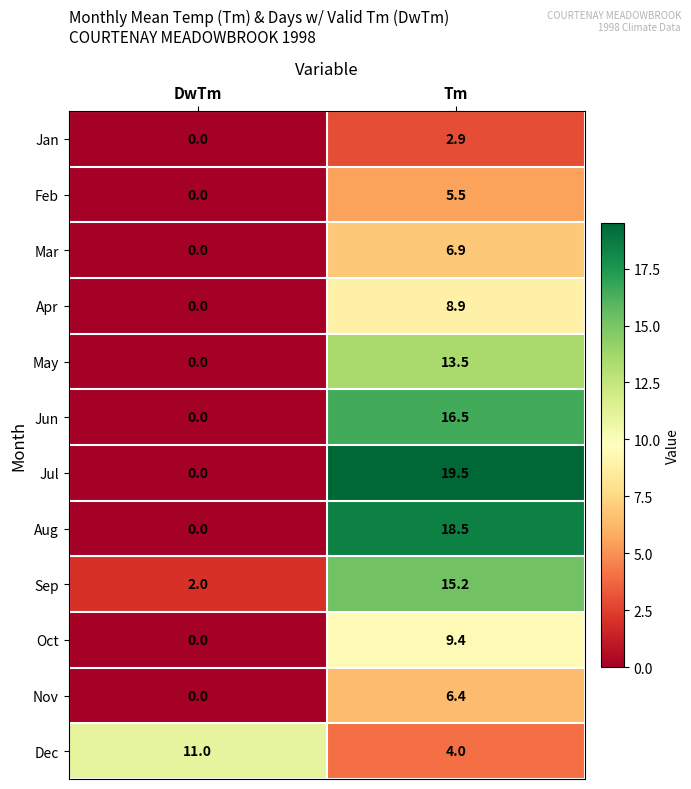

Reading right to left, extract all data points from this chart.

Jan: 2.9	0.0
Feb: 5.5	0.0
Mar: 6.9	0.0
Apr: 8.9	0.0
May: 13.5	0.0
Jun: 16.5	0.0
Jul: 19.5	0.0
Aug: 18.5	0.0
Sep: 15.2	2.0
Oct: 9.4	0.0
Nov: 6.4	0.0
Dec: 4.0	11.0